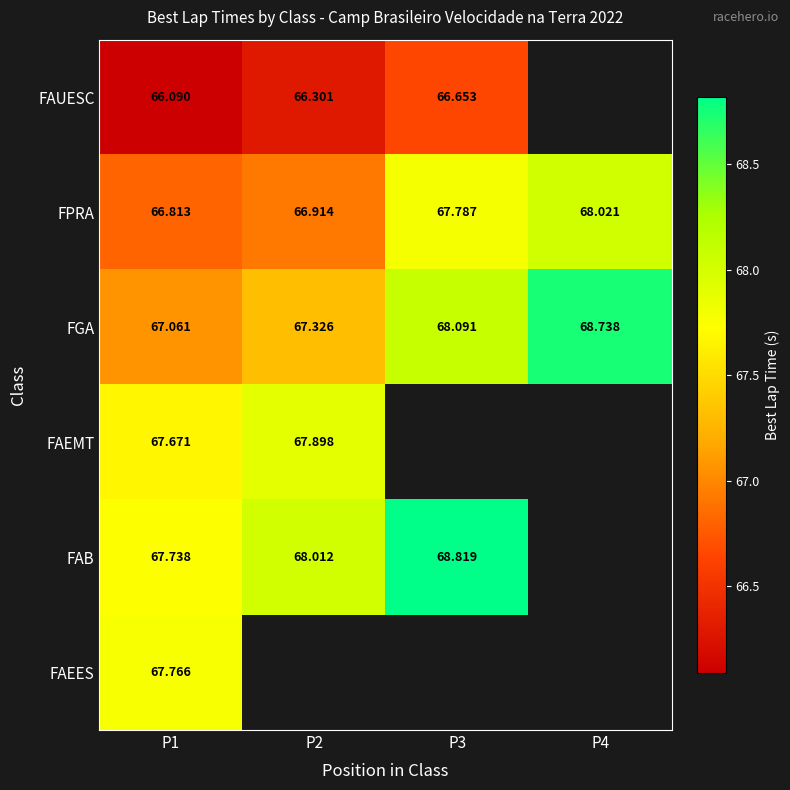

True or false: FPRA has a value of 66.8 at P1.

True